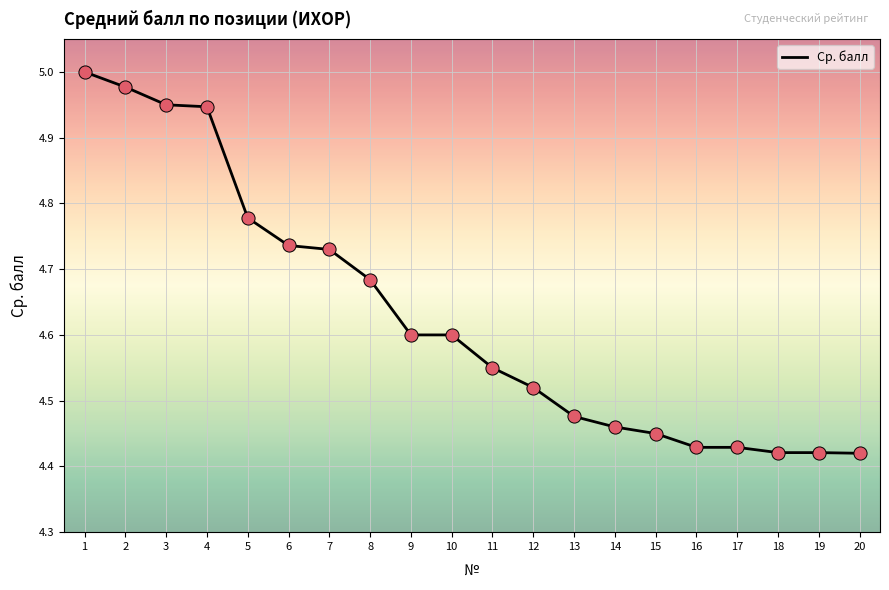

Approximately how many times larger is the value at 16 compared to 7?

0.9